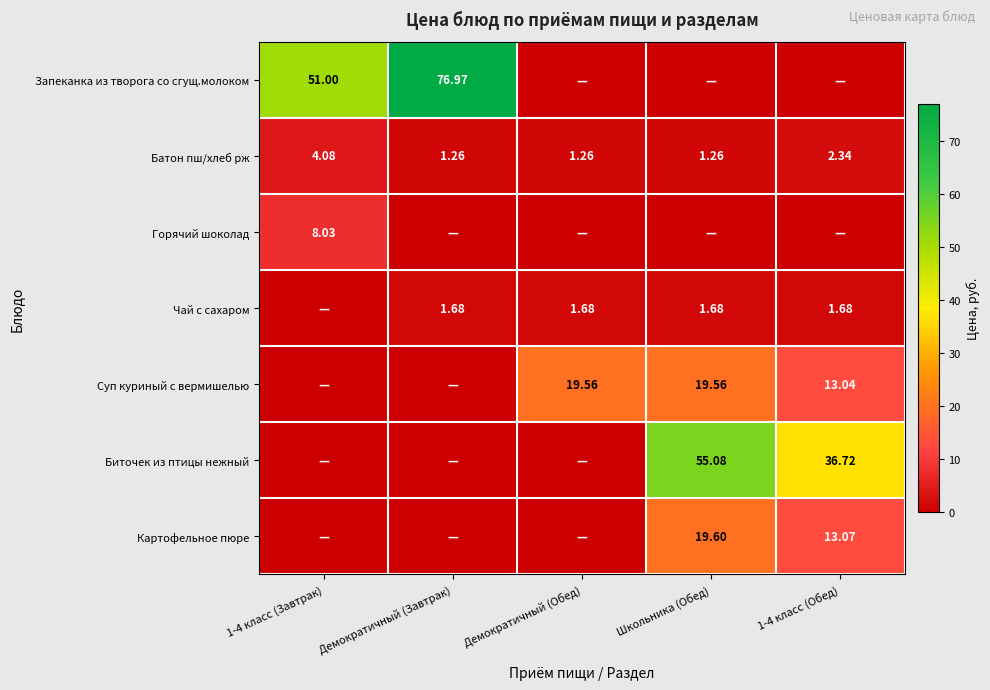

Count the number of data series in this chart.

7